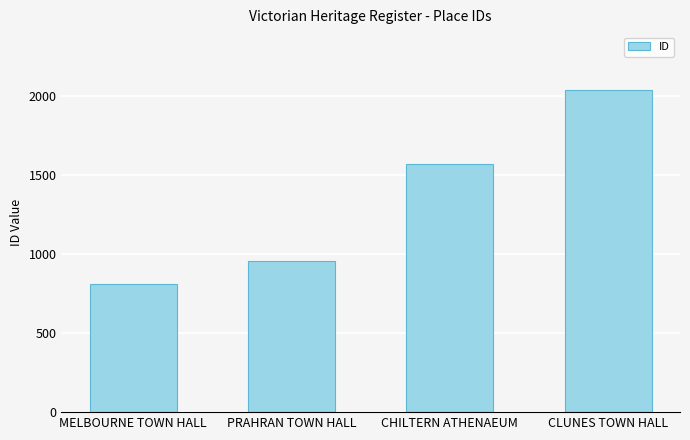

Between CLUNES TOWN HALL and CHILTERN ATHENAEUM, which is larger?

CLUNES TOWN HALL